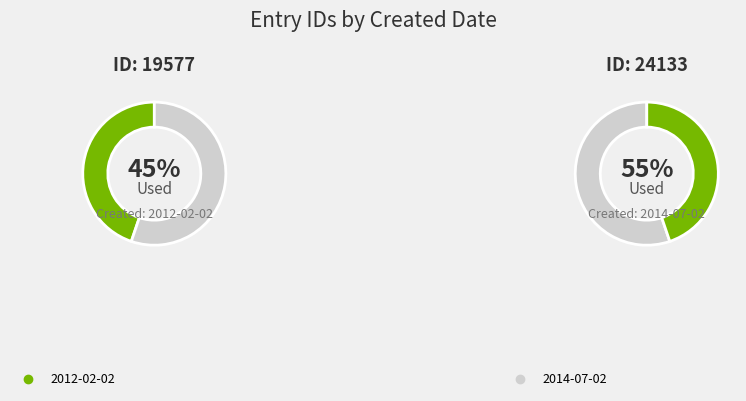

Is it true that 2012-02-02 is 45% of the pie?

True